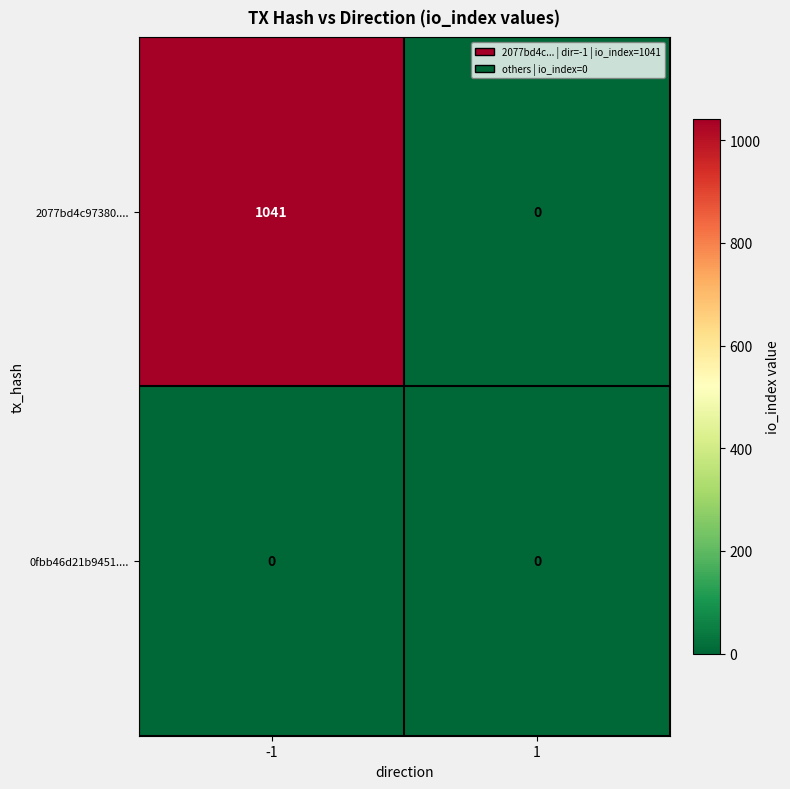

What is the maximum value shown in the chart?

1041